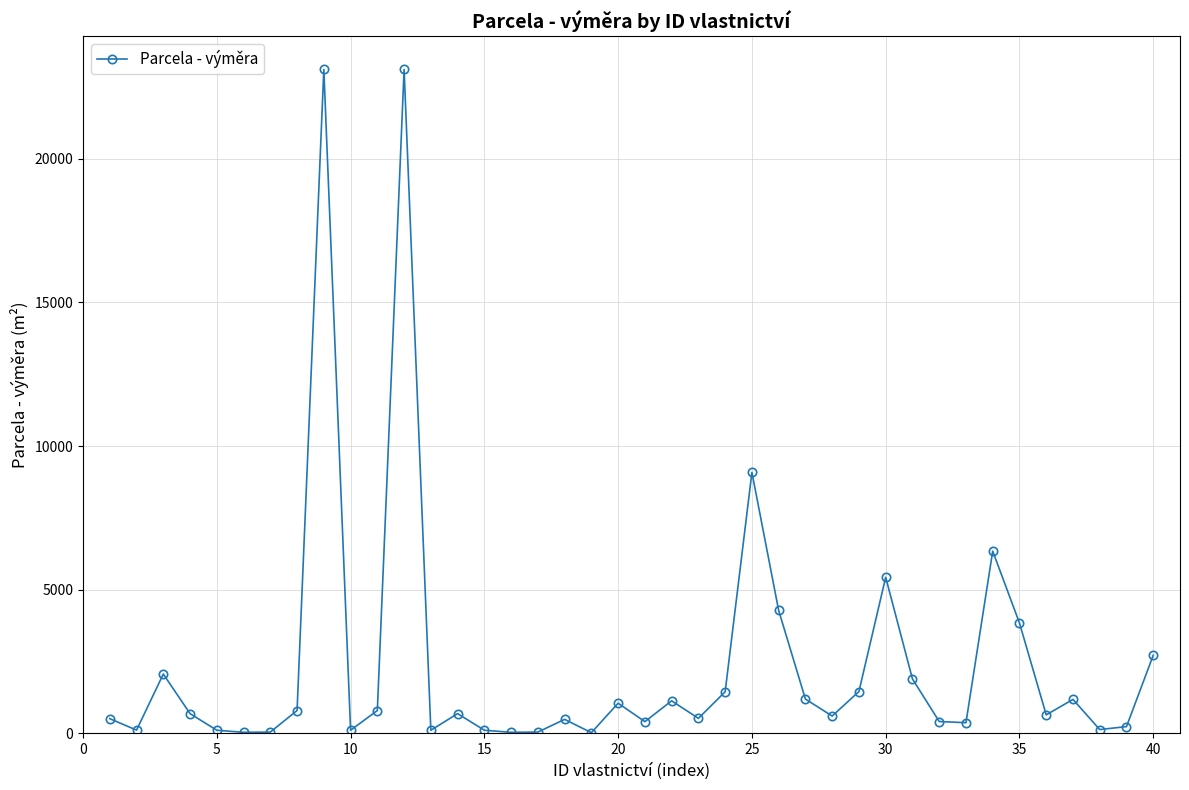

Count the number of categories in the chart.

40